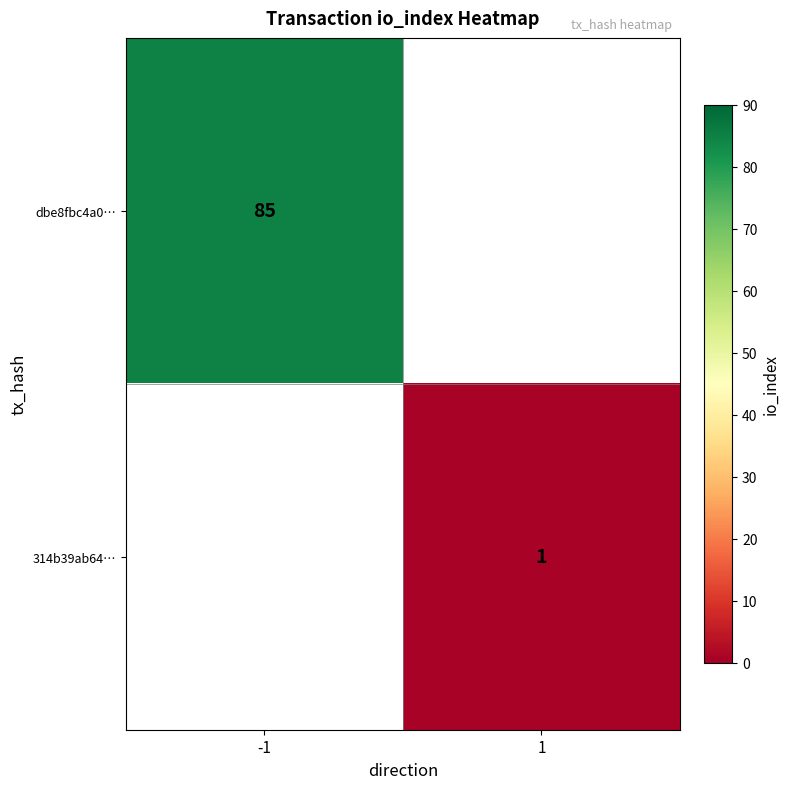

Is it true that dbe8fbc4a0… equals 50 at -1?

False